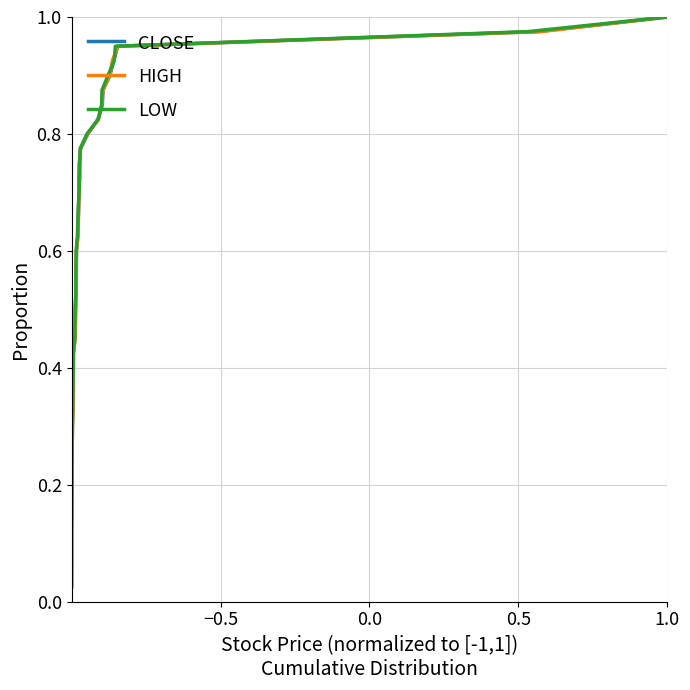

Which series has the largest total across all categories?

CLOSE